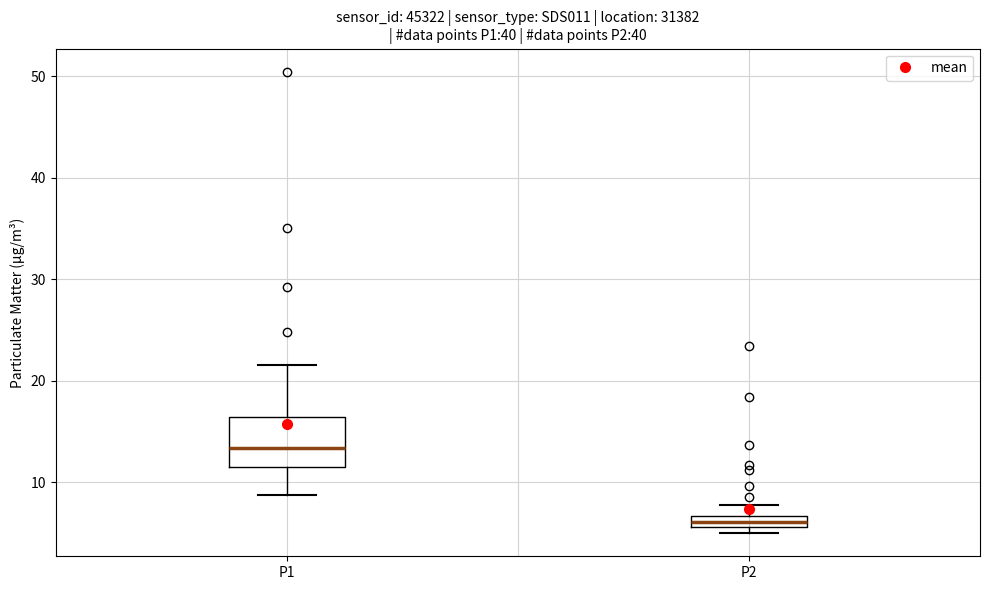

Which box has the highest median line?

P1